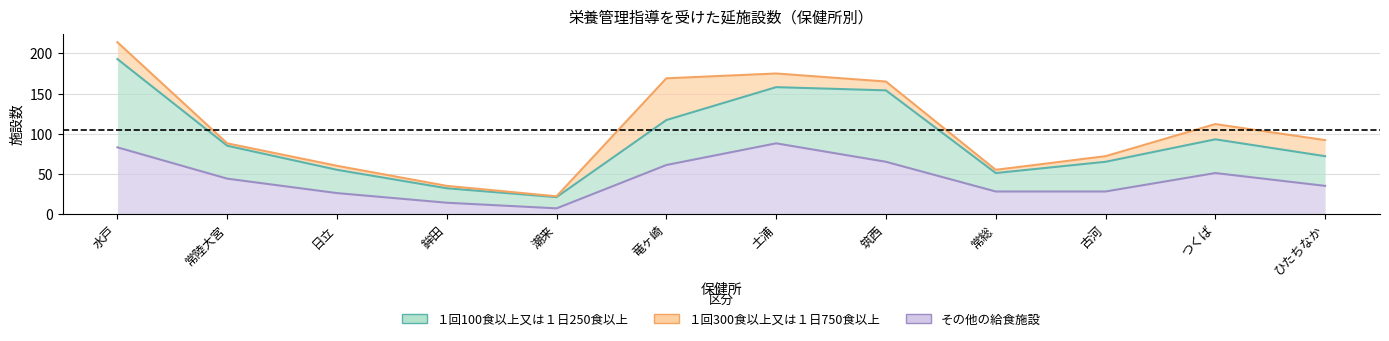

What are all the series names shown in the legend?

１回100食以上又は１日250食以上, １回300食以上又は１日750食以上, その他の給食施設